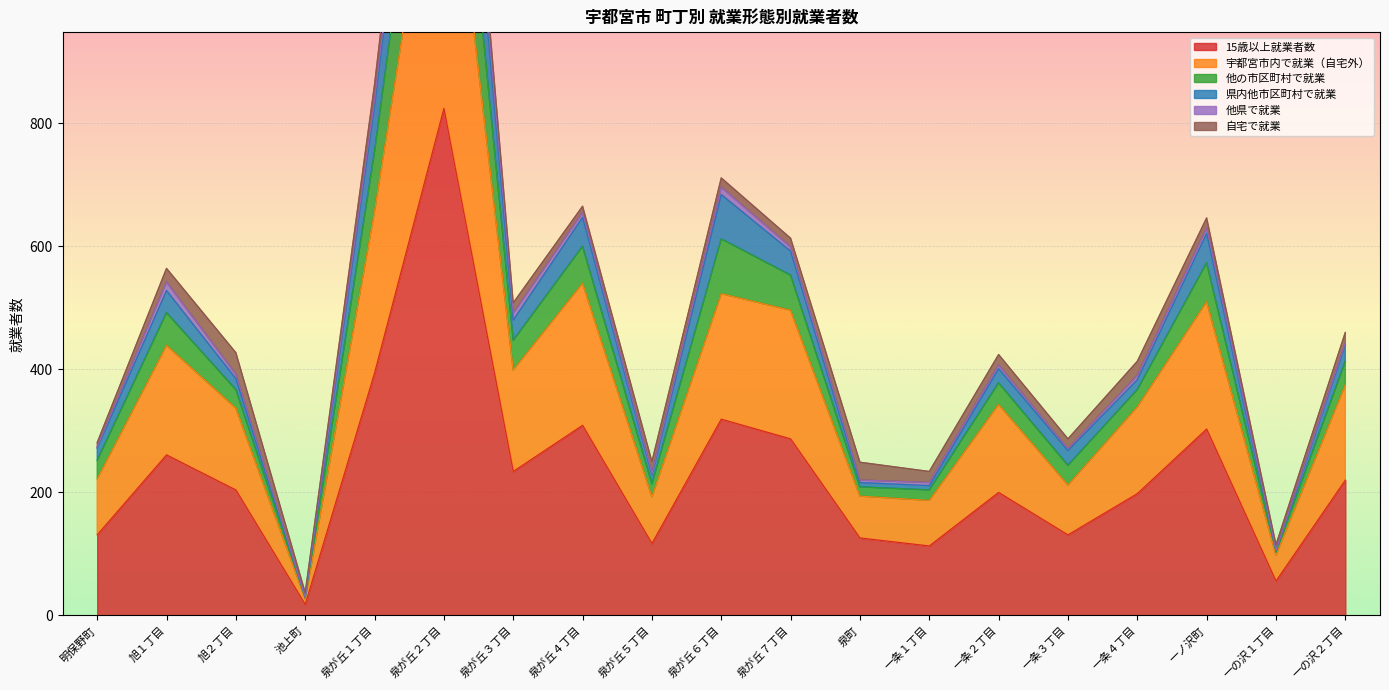

Which category has the lowest value in the 15歳以上就業者数 series?

池上町